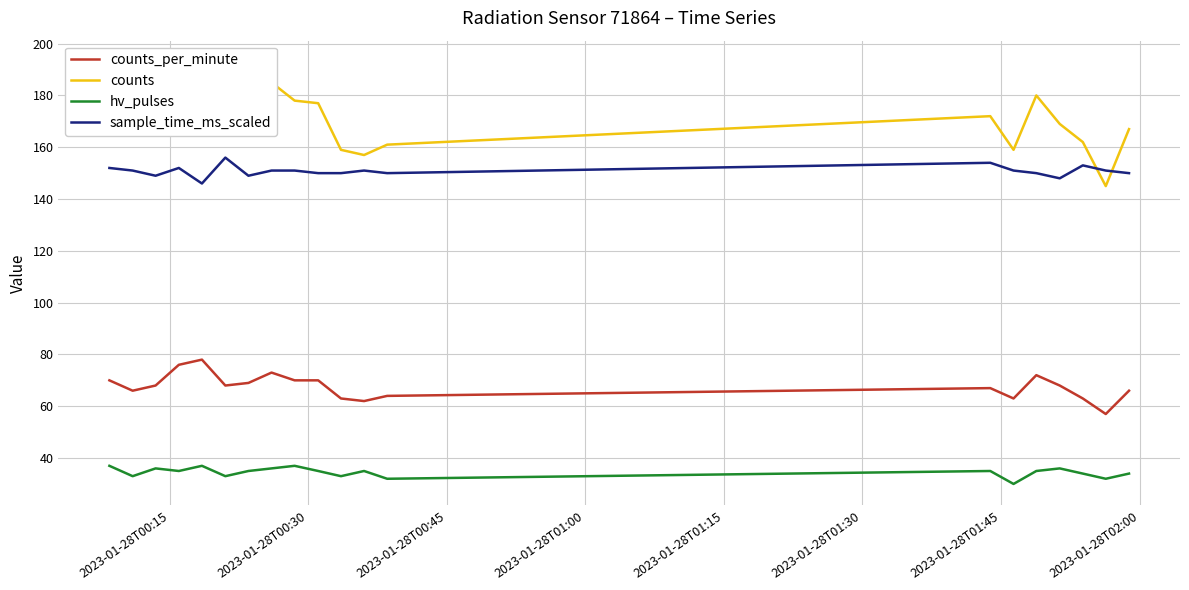

True or false: counts_per_minute and sample_time_ms_scaled cross at least once.

False